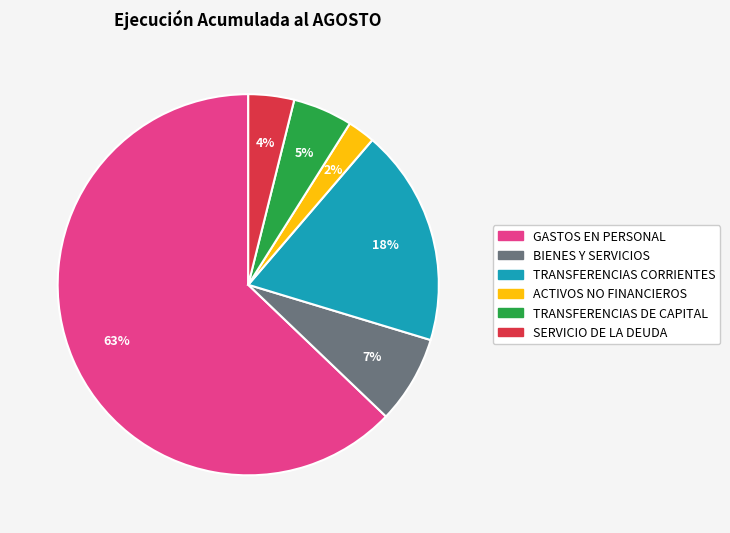

What is the ratio of the value at SERVICIO DE LA DEUDA to the value at TRANSFERENCIAS DE CAPITAL?

0.8